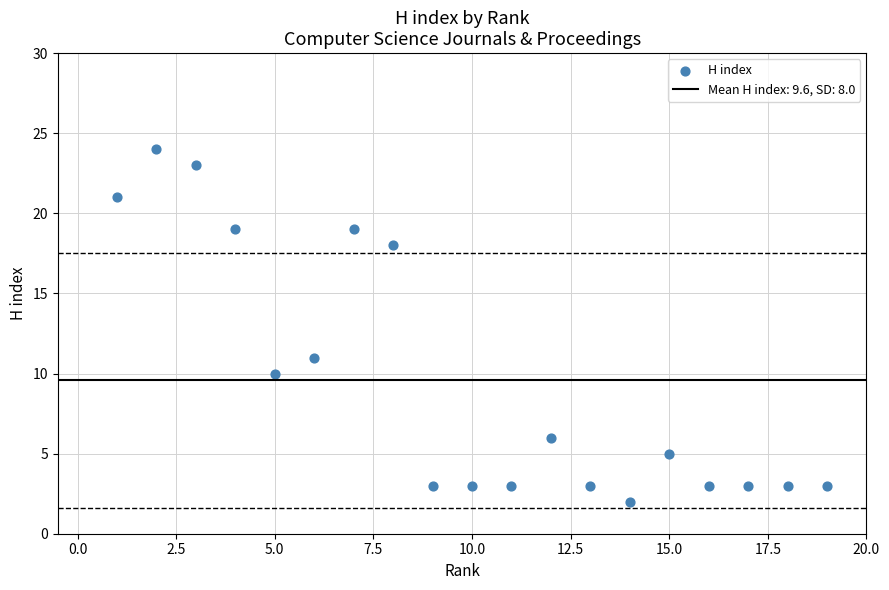

What Y value in the scatter plot is closest to 13?

11